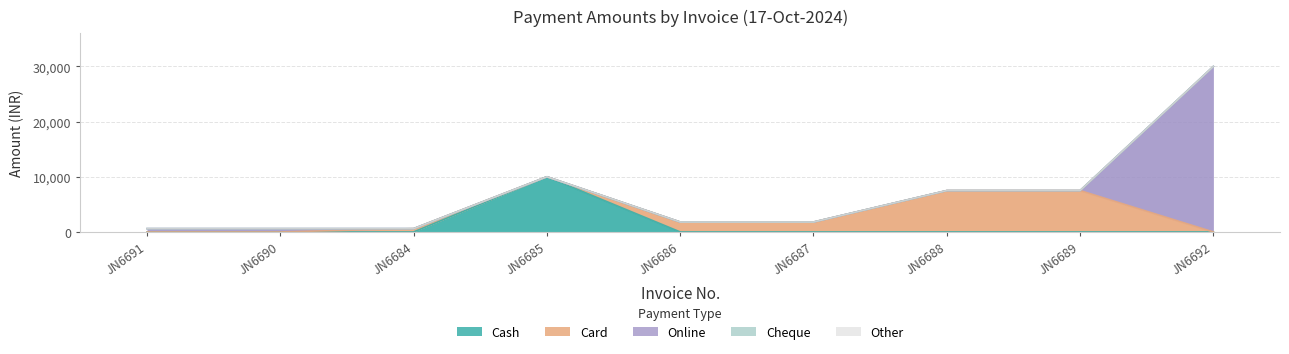

What is the greatest value displayed?

30000